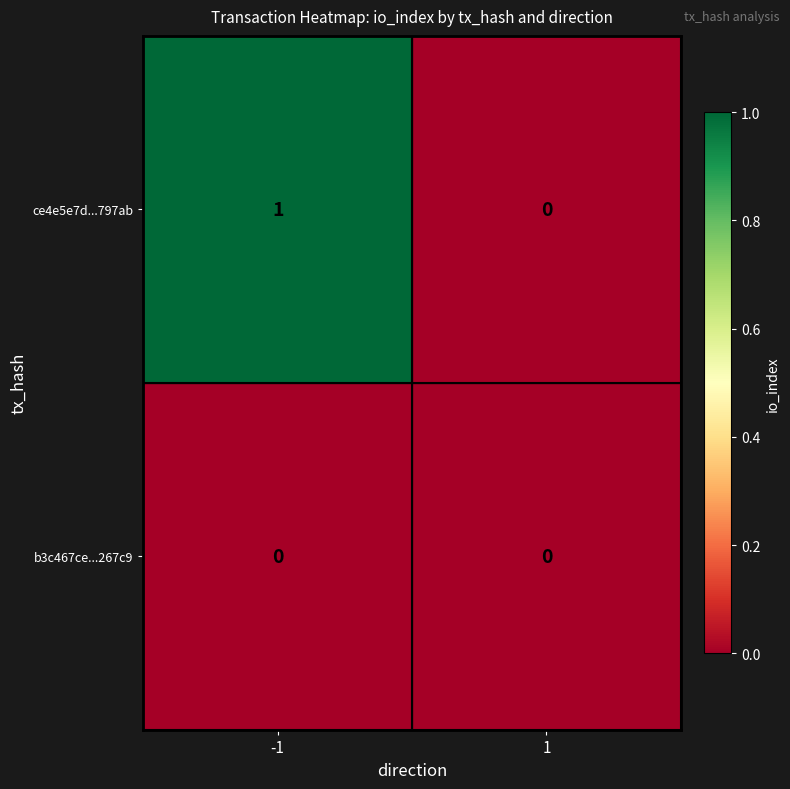

What is the maximum value shown in the chart?

1